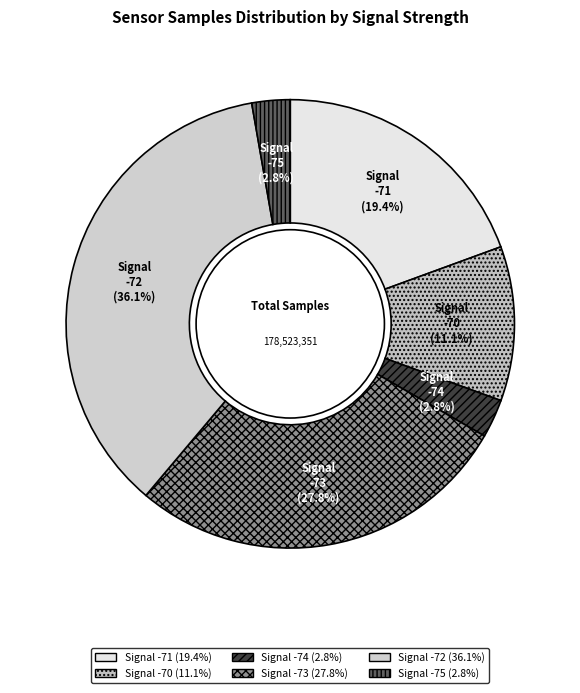

Approximately how many times larger is the value at Signal -70 compared to Signal -74?

4.0